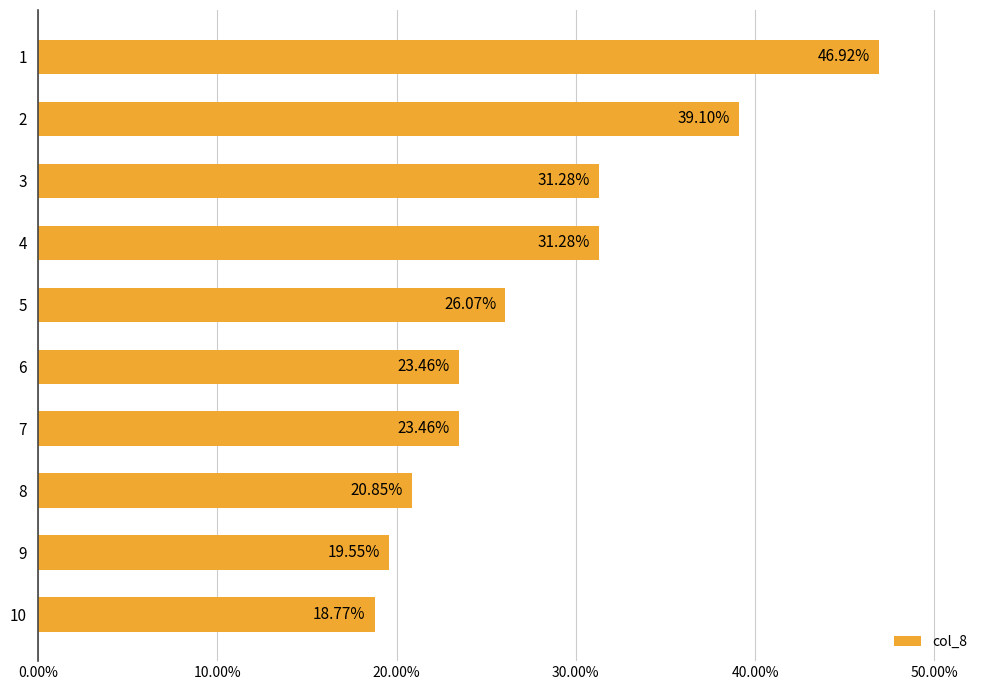

How many values exceed 26?

5